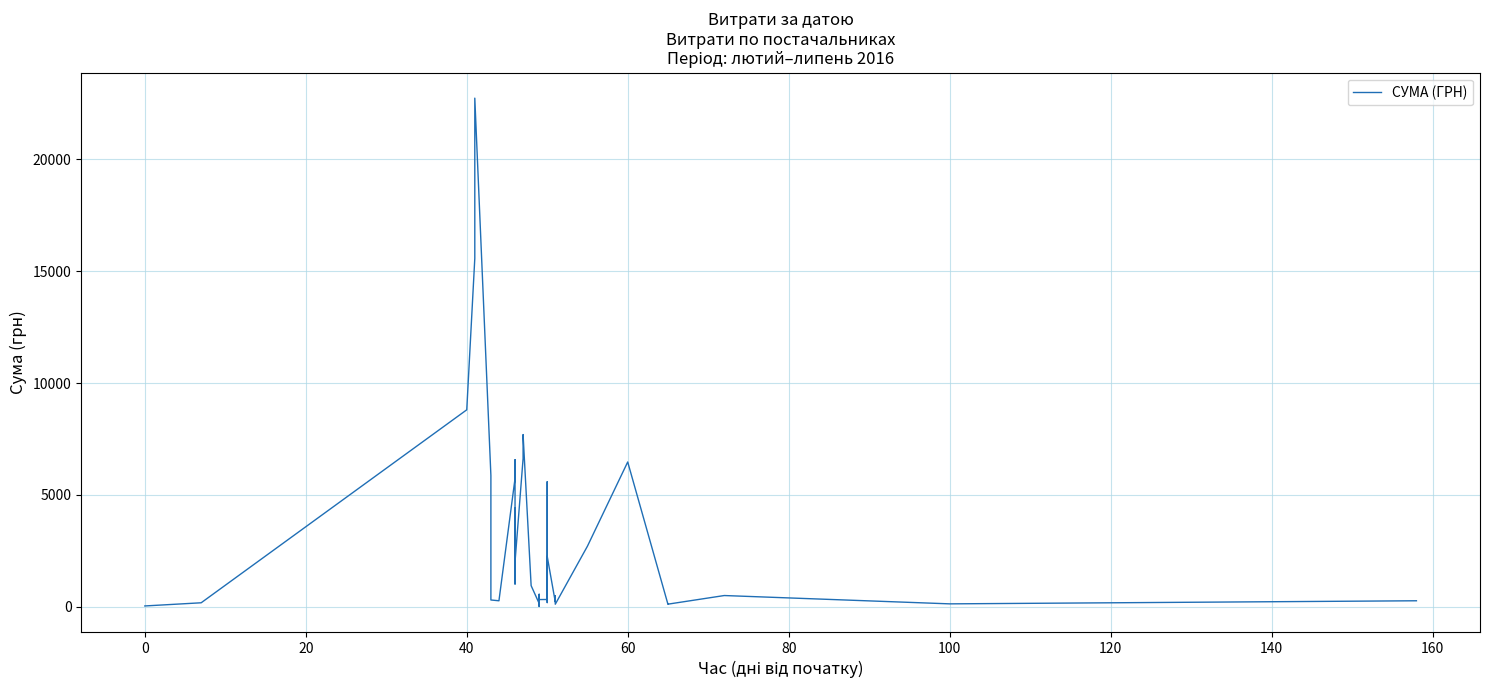

True or false: the data has more than 0 interior local peaks.

True